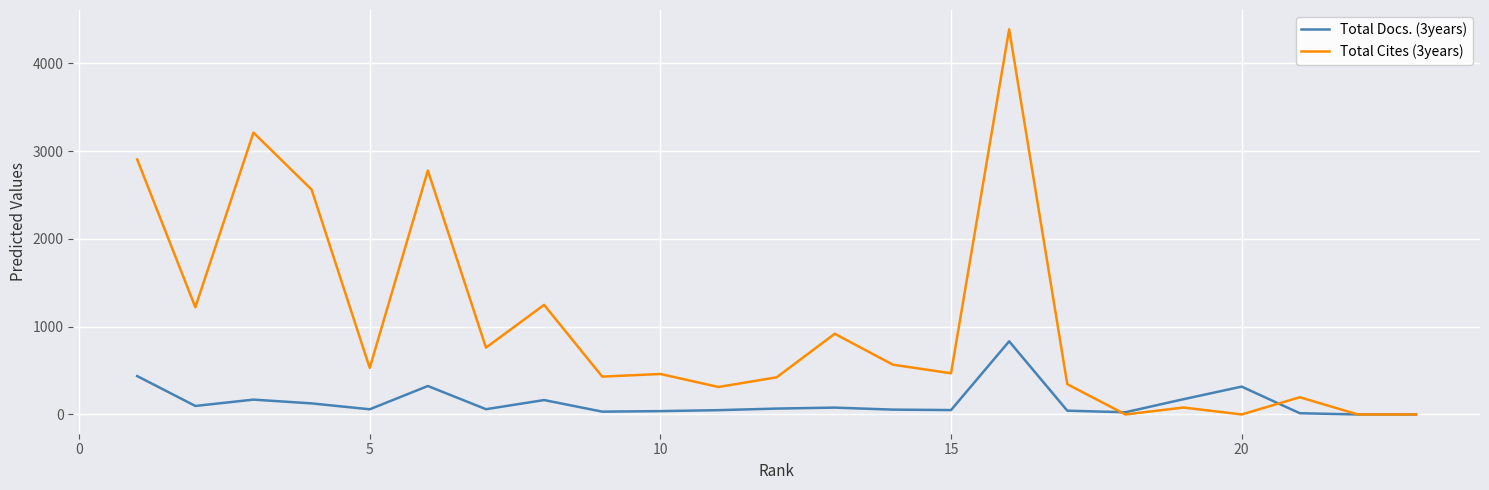

What is the maximum value shown in the chart?

4387